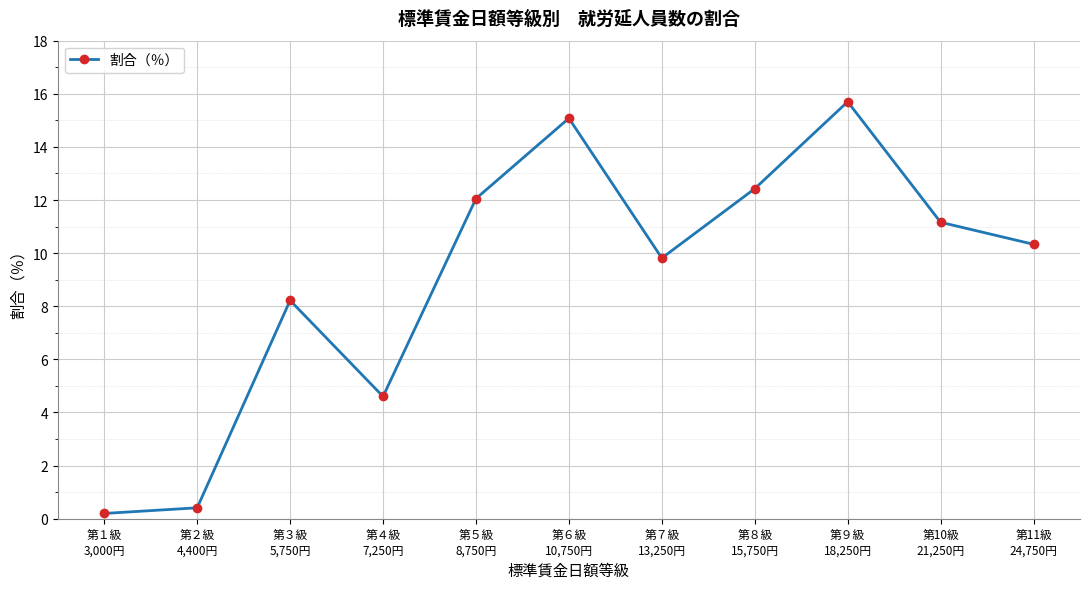

Where is the data nearest to the value 7?

第３級
5,750円